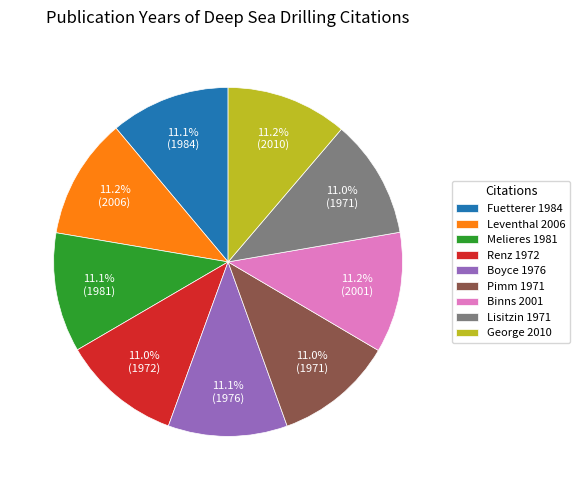

What percentage is NOT represented by George 2010?

88.8%